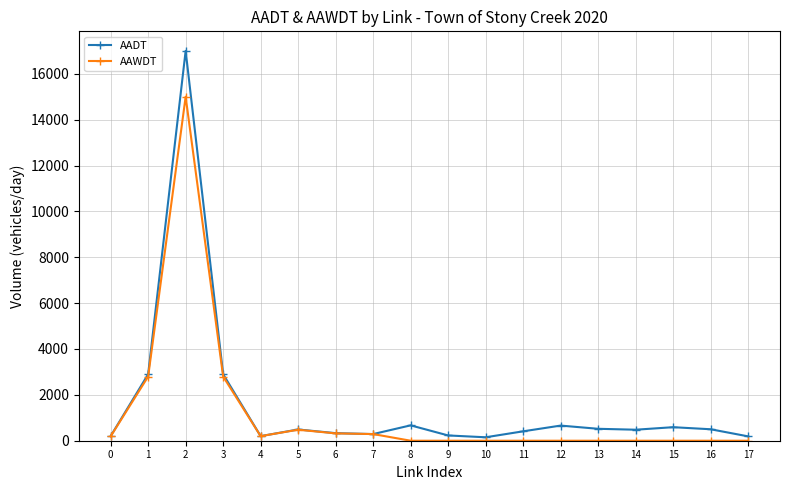

List the series in order of their peak value, highest first.

AADT, AAWDT